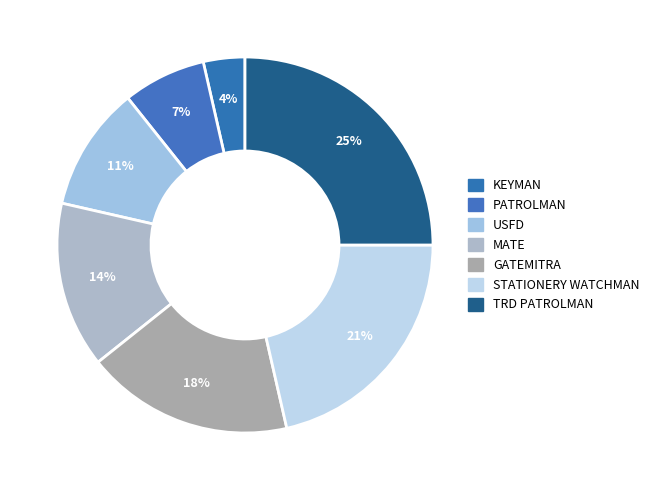

Which has a higher value, PATROLMAN or MATE?

MATE